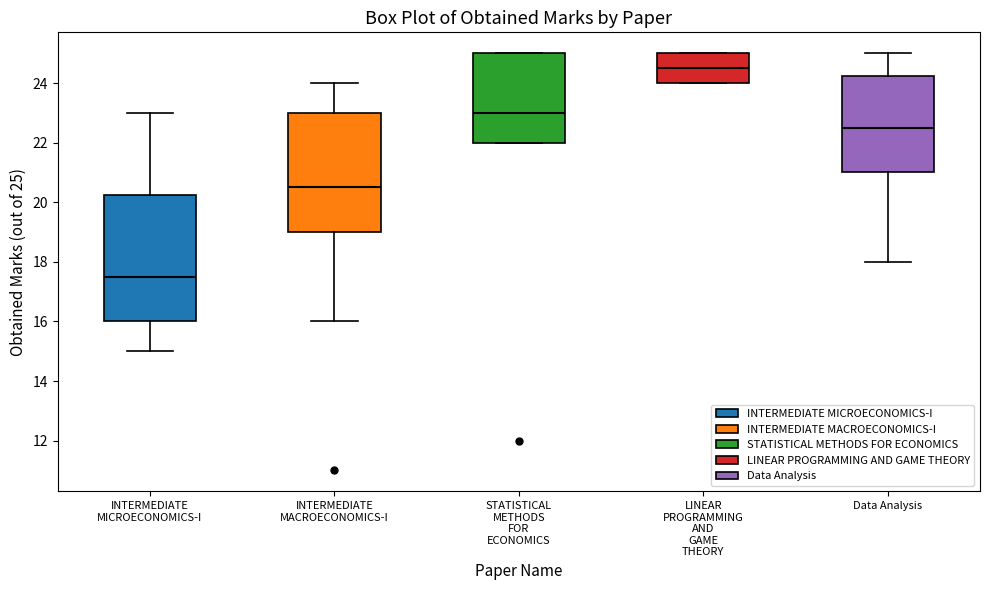

Reading left to right, read every box against the y-axis: the position of its median line, the range the box covers, and the ends of its whiskers. The values are not printed on the chart, so give them approximately, as read against the axis.

INTERMEDIATE MICROECONOMICS-I: median 17.6, box 16.0 to 20.2, whiskers 15.0 to 23.0
INTERMEDIATE MACROECONOMICS-I: median 20.6, box 19.0 to 23.0, whiskers 16.0 to 24.0
STATISTICAL METHODS FOR ECONOMICS: median 23.0, box 22.0 to 25.0, whiskers 22.0 to 25.0
LINEAR PROGRAMMING AND GAME THEORY: median 24.6, box 24.0 to 25.0, whiskers 24.0 to 25.0
Data Analysis: median 22.6, box 21.0 to 24.2, whiskers 18.0 to 25.0